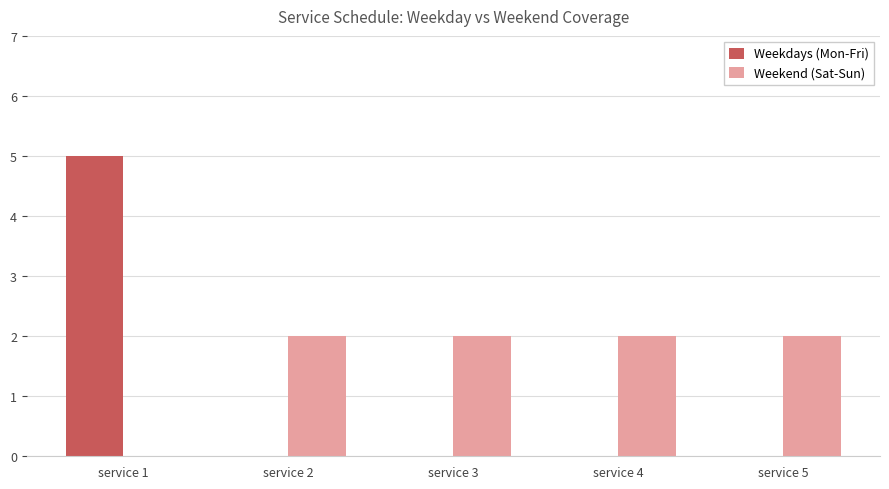

The Weekdays (Mon-Fri) series shows 0 at service 5. True or false?

True